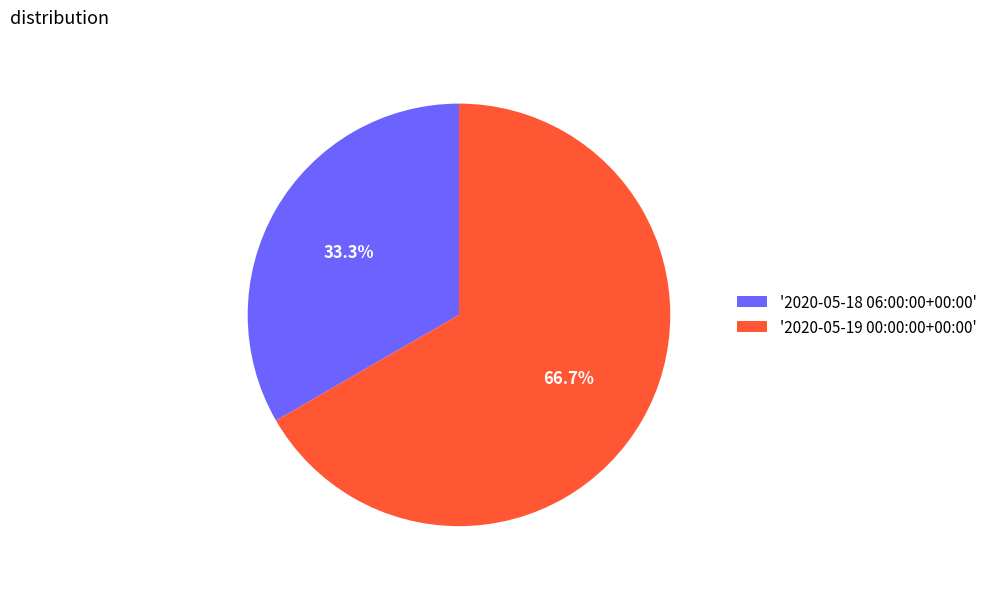

Which category has the biggest portion of the pie?

'2020-05-19 00:00:00+00:00'